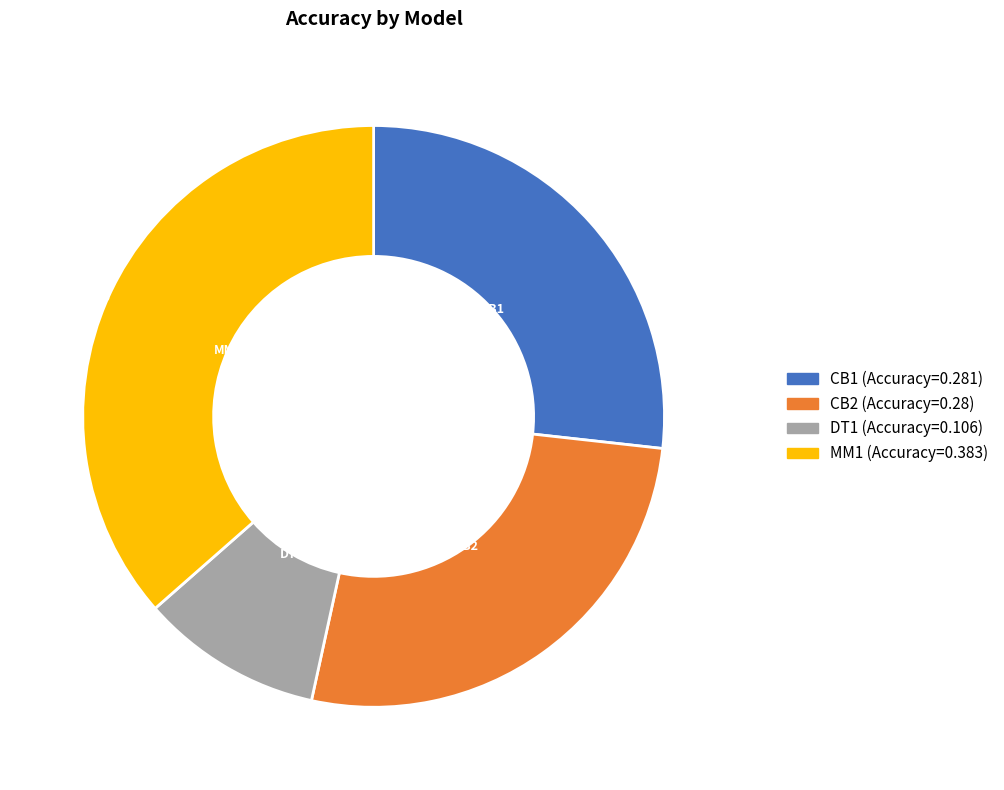

Count the number of slices in the pie.

4